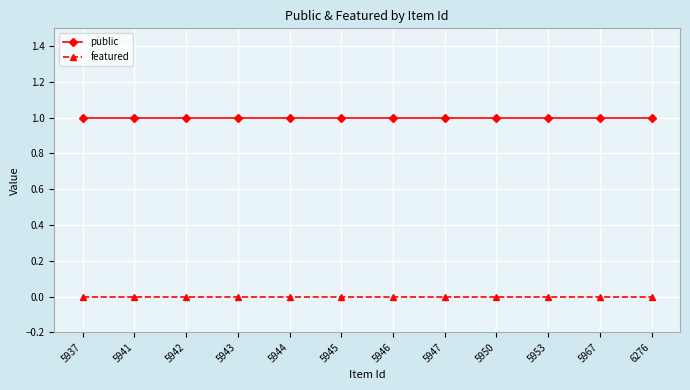

Is the value of featured at 6276 greater than the value of public at 5967?

No